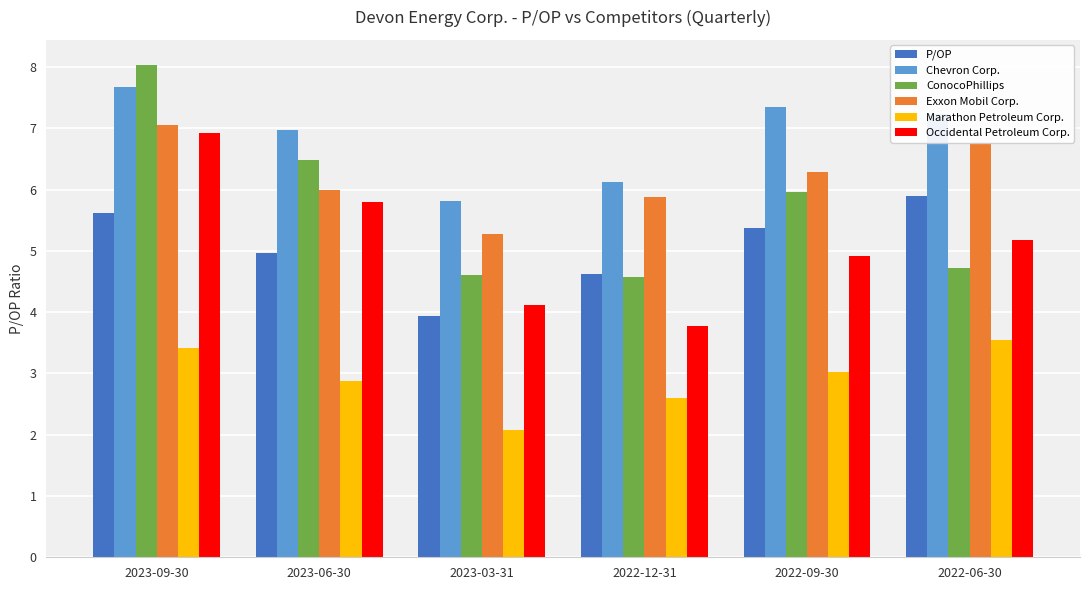

At which category is the sum across all series the highest?

2023-09-30